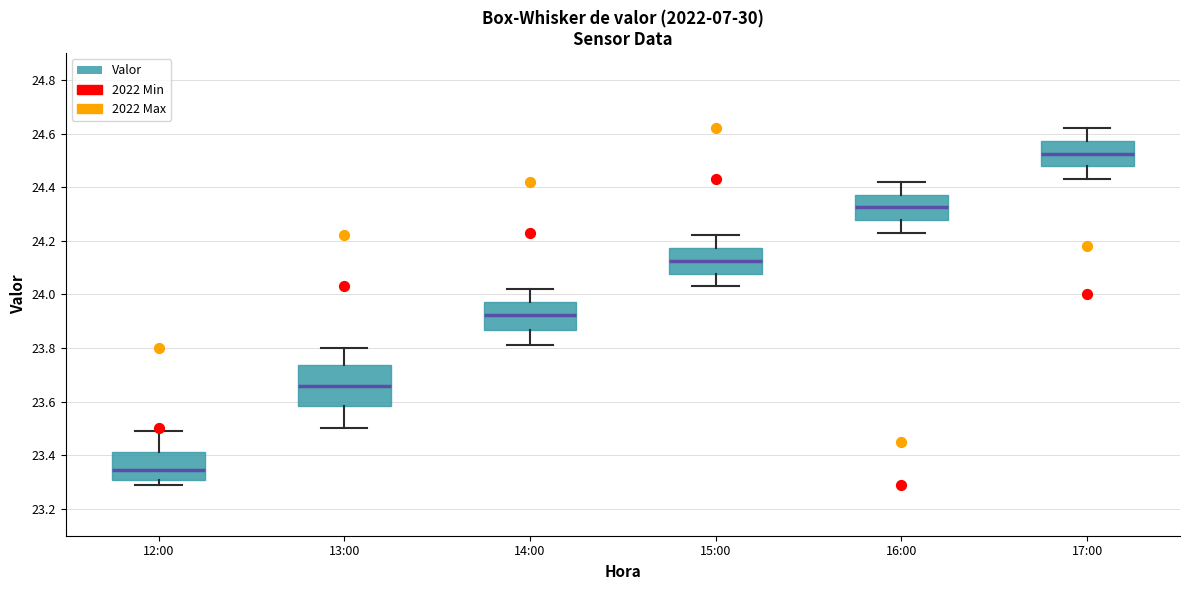

Reading left to right, read every box against the y-axis: the position of its median line, the range the box covers, and the ends of its whiskers. The values are not printed on the chart, so give them approximately, as read against the axis.

12:00: median 23.34, box 23.30 to 23.42, whiskers 23.30 (just below the box's lower edge) to 23.50
13:00: median 23.66, box 23.58 to 23.74, whiskers 23.50 to 23.80
14:00: median 23.92, box 23.86 to 23.98, whiskers 23.80 to 24.02
15:00: median 24.12, box 24.08 to 24.18, whiskers 24.04 to 24.22
16:00: median 24.32, box 24.28 to 24.38, whiskers 24.24 to 24.42
17:00: median 24.52, box 24.48 to 24.58, whiskers 24.44 to 24.62